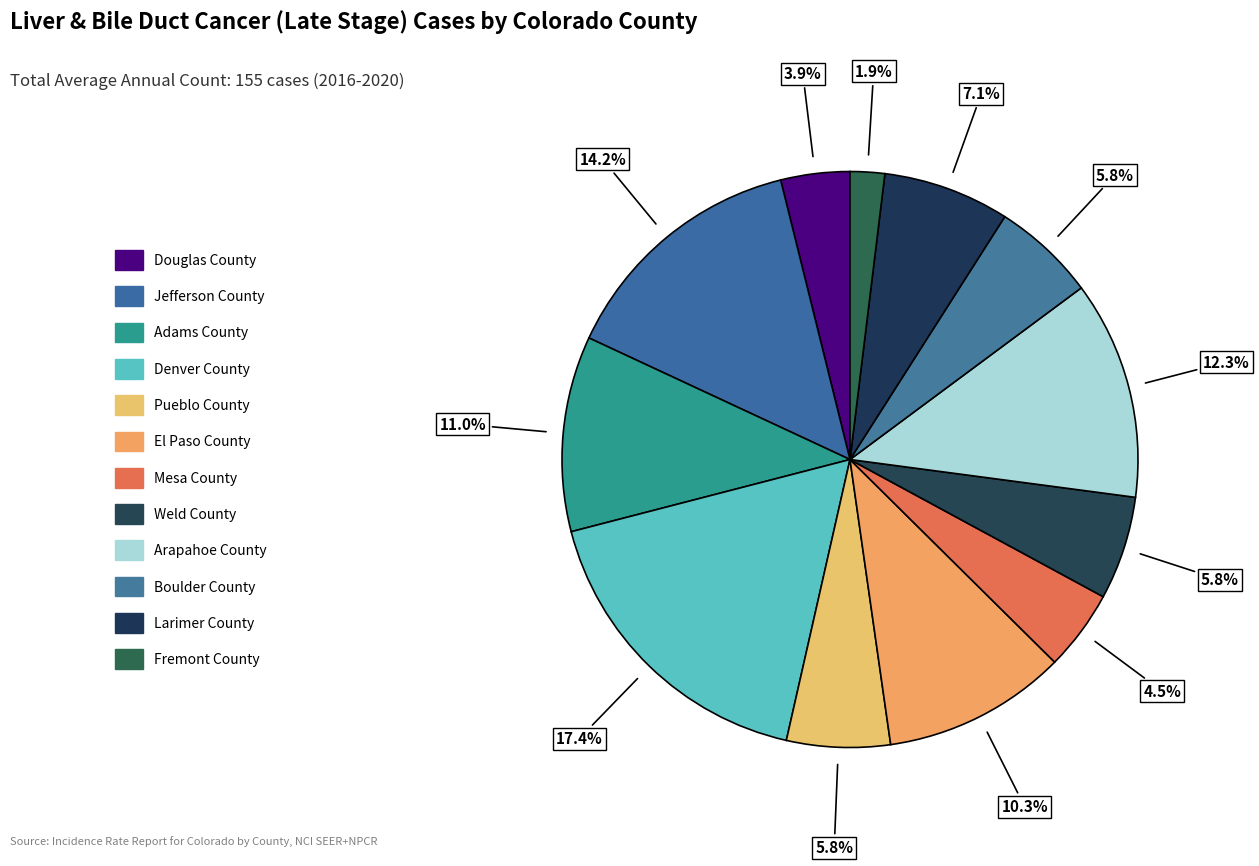

Combined, what portion of the pie is Adams County and Denver County?

28.4%